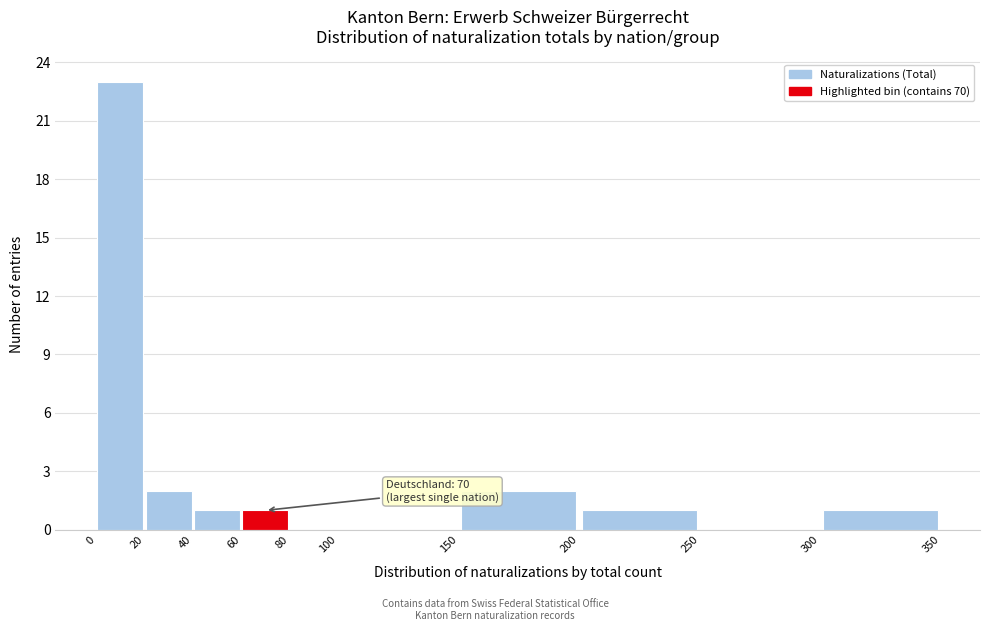

Over which range of the x-axis is the bar tallest?

0 to 20